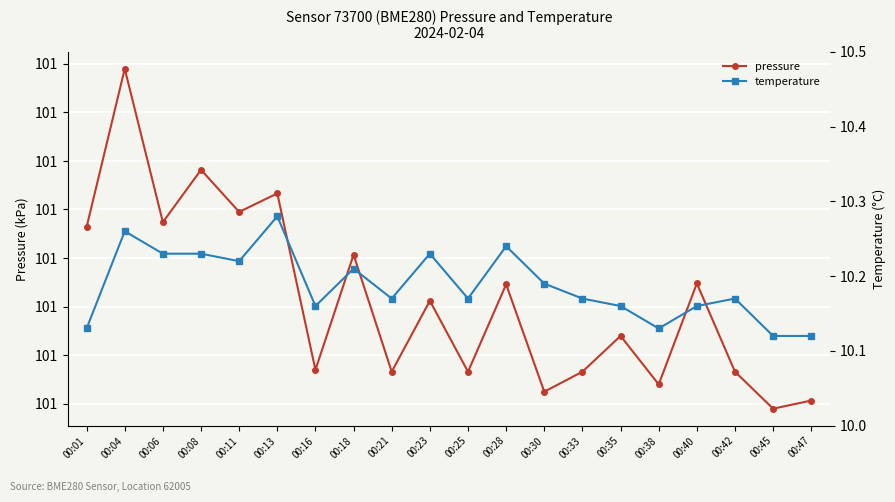

At how many categories does at least one series exceed 10?

20